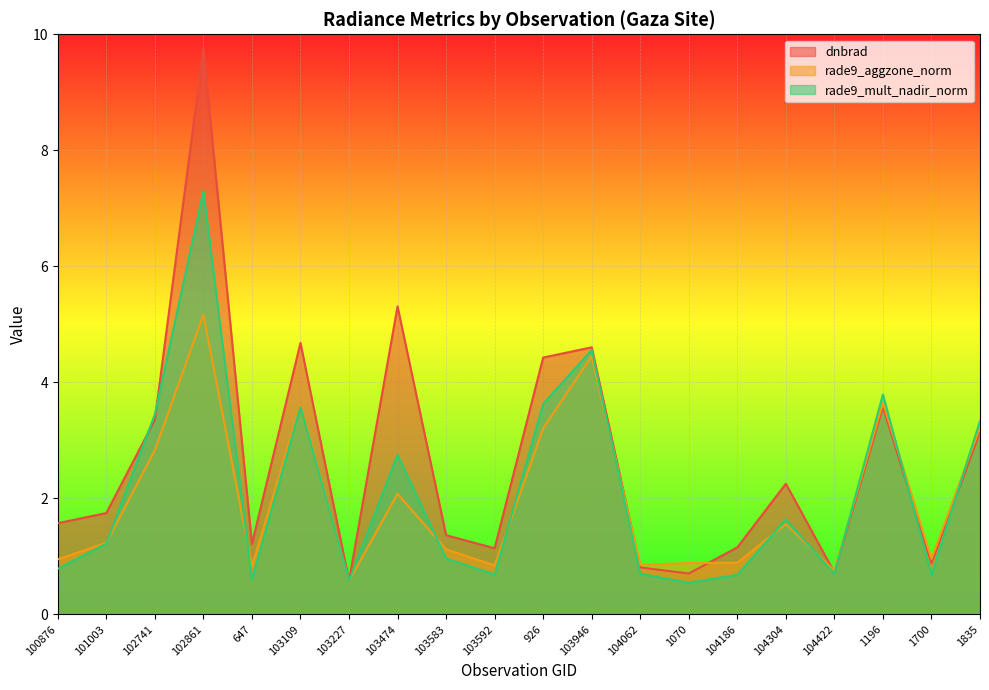

Rank the categories by rade9_aggzone_norm value from lowest to highest.

103227, 104422, 647, 103592, 104062, 1070, 104186, 100876, 1700, 103583, 101003, 104304, 103474, 102741, 926, 1835, 103109, 1196, 103946, 102861